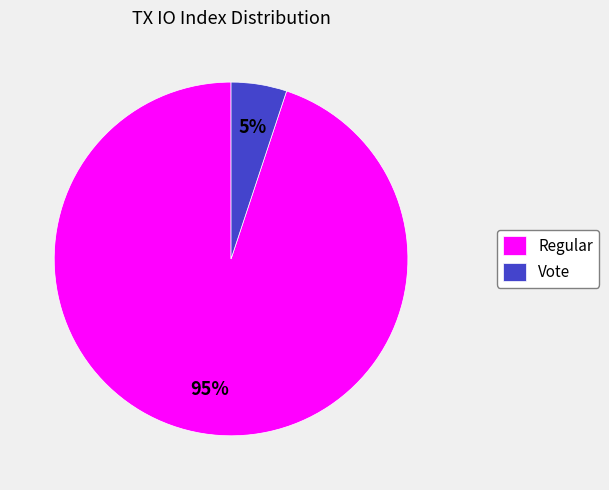

How many slices are in this pie chart?

2